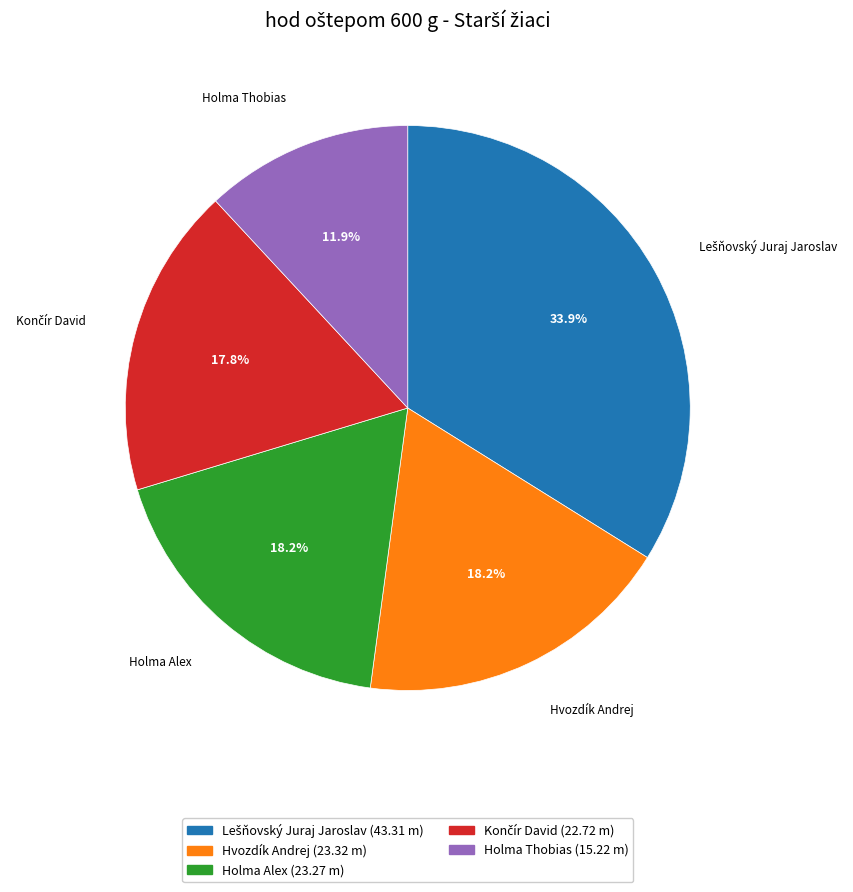

Which slice is the smallest?

Holma Thobias